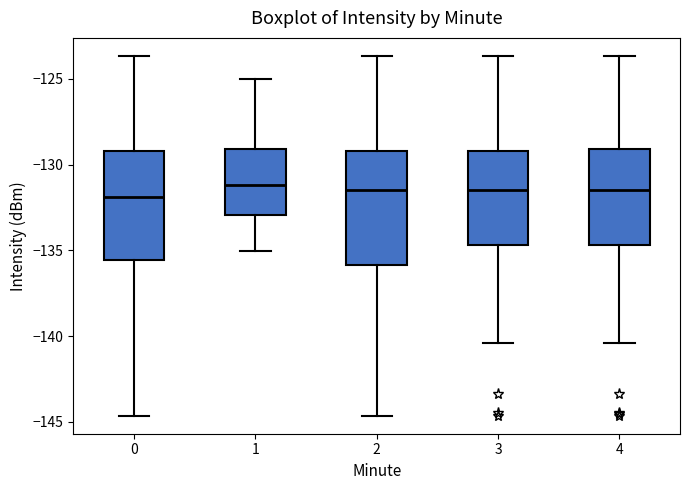

Where is the lower edge of the box at x = 2 on the y-axis? The values are not printed on the chart, so give them approximately, as read against the axis.

-136.0